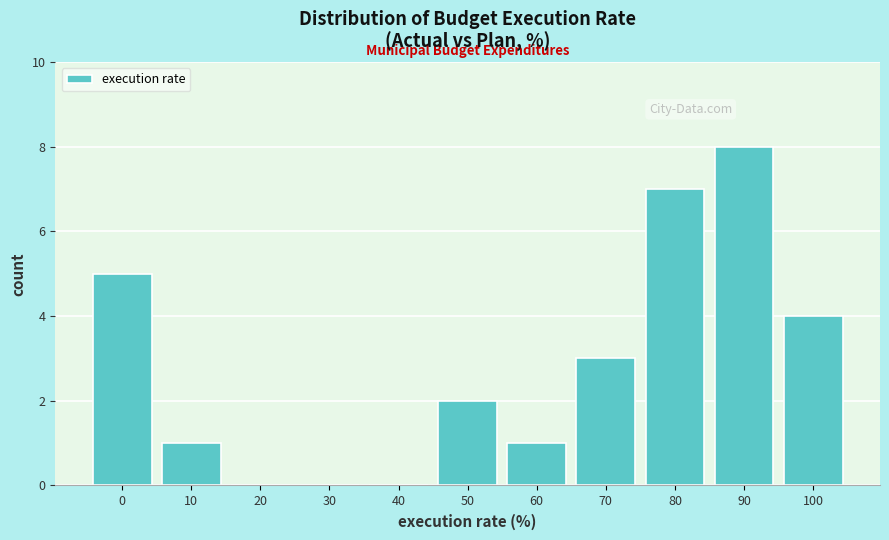

Reading left to right, what are all the values shown in this chart?

0=5	10=1	20=0	30=0	40=0	50=2	60=1	70=3	80=7	90=8	100=4